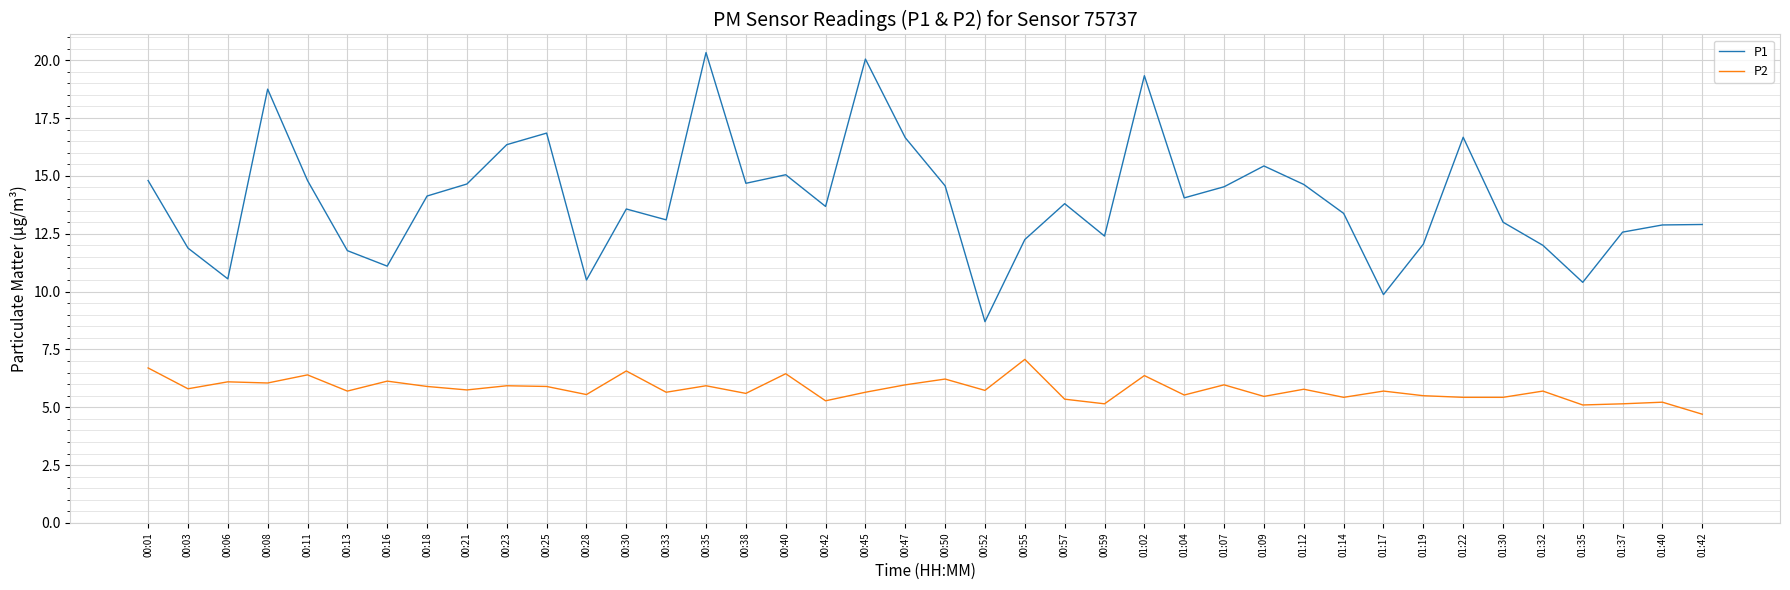

What is the difference between the maximum and minimum values in the P2 series?

2.4